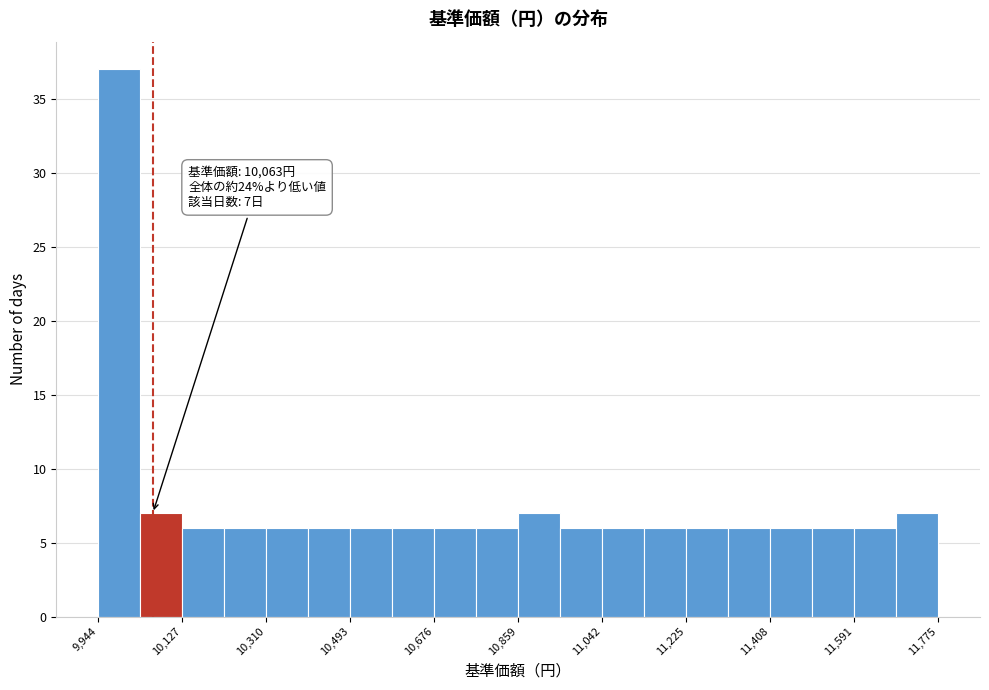

Over which range of the x-axis is the bar tallest?

9940 to 10040